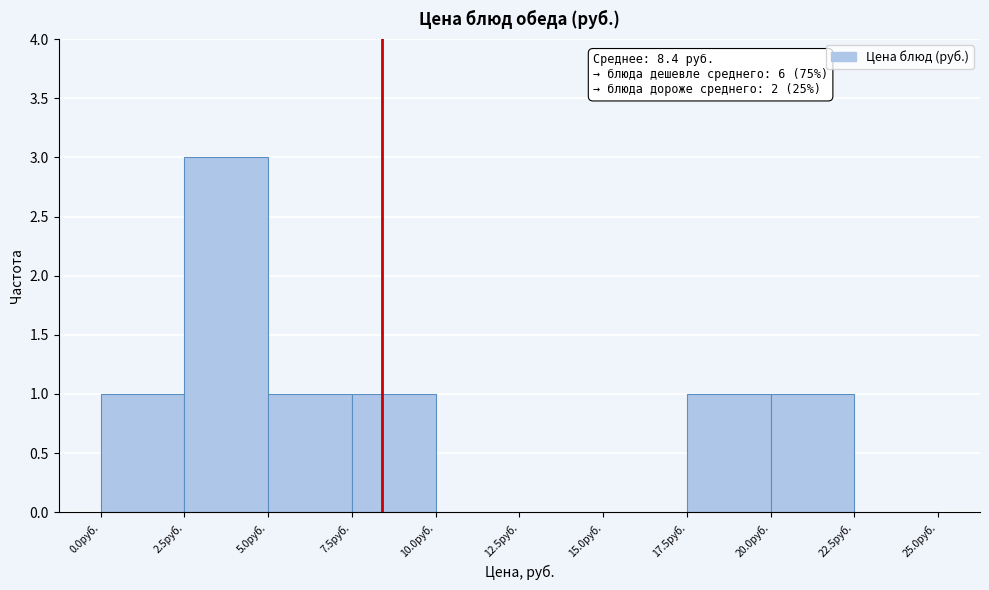

Over which range of the x-axis is the bar tallest?

2.5 to 5.0